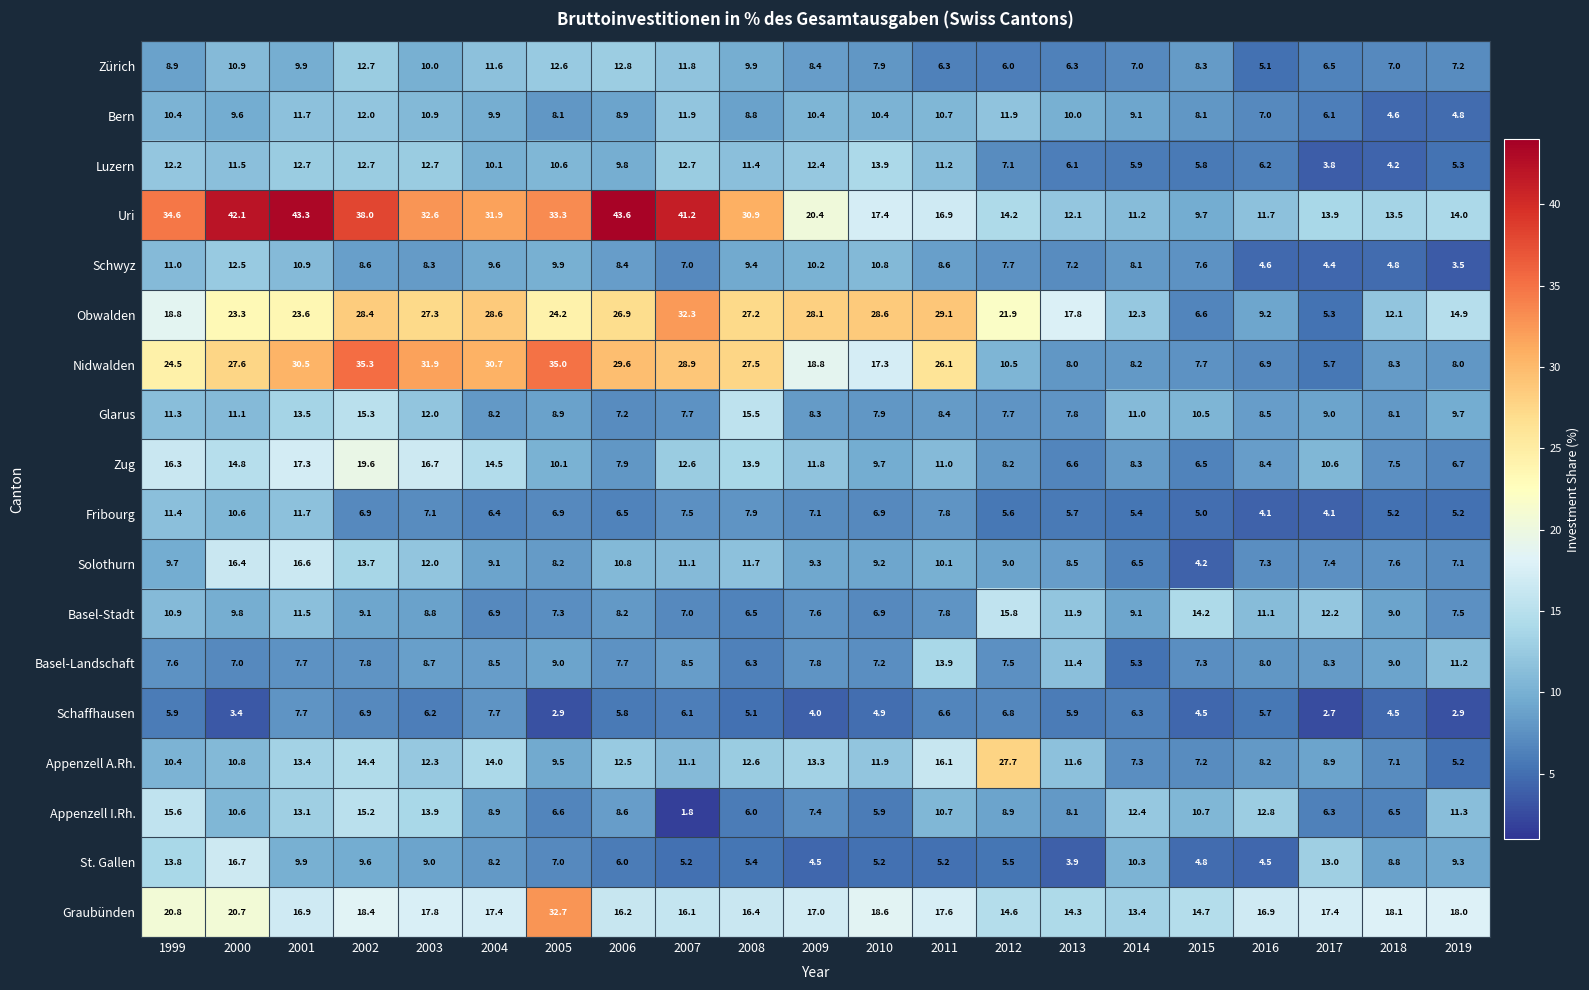

At how many categories does at least one series exceed 30?

10